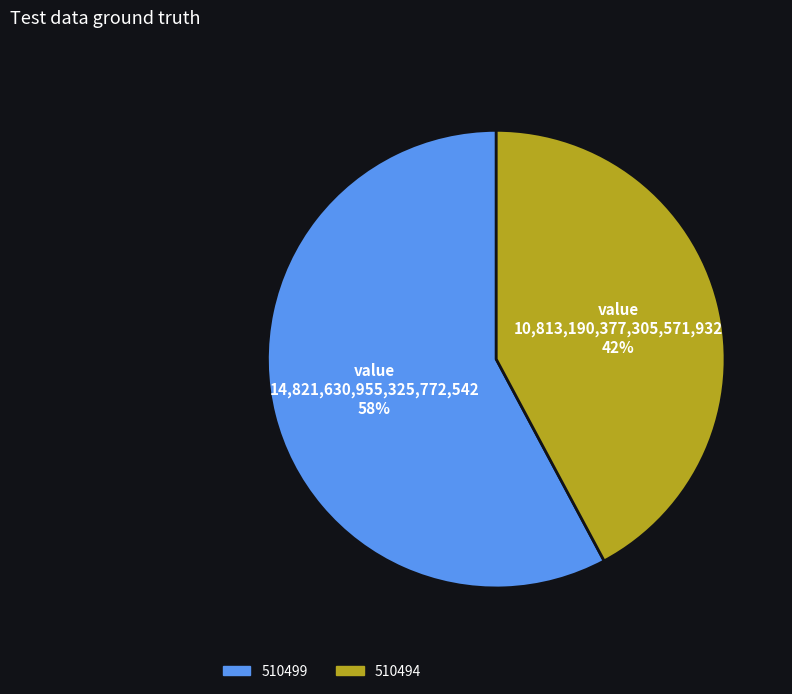

What is the smallest slice in the pie chart?

510494